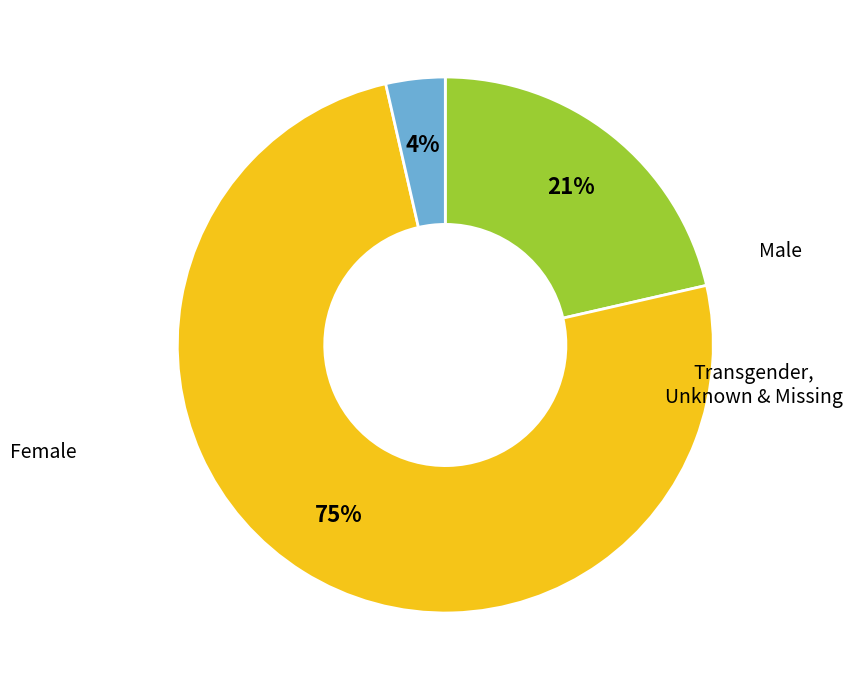

Is there a majority slice in this chart?

Yes